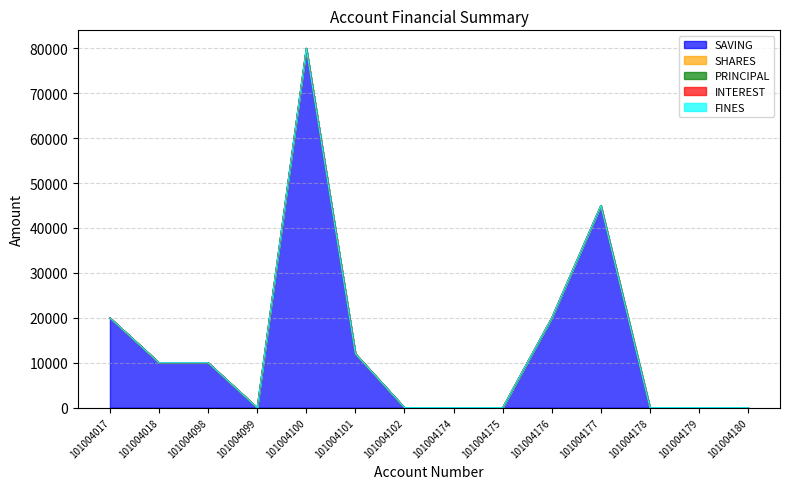

Which series has the largest range (max minus min)?

SAVING